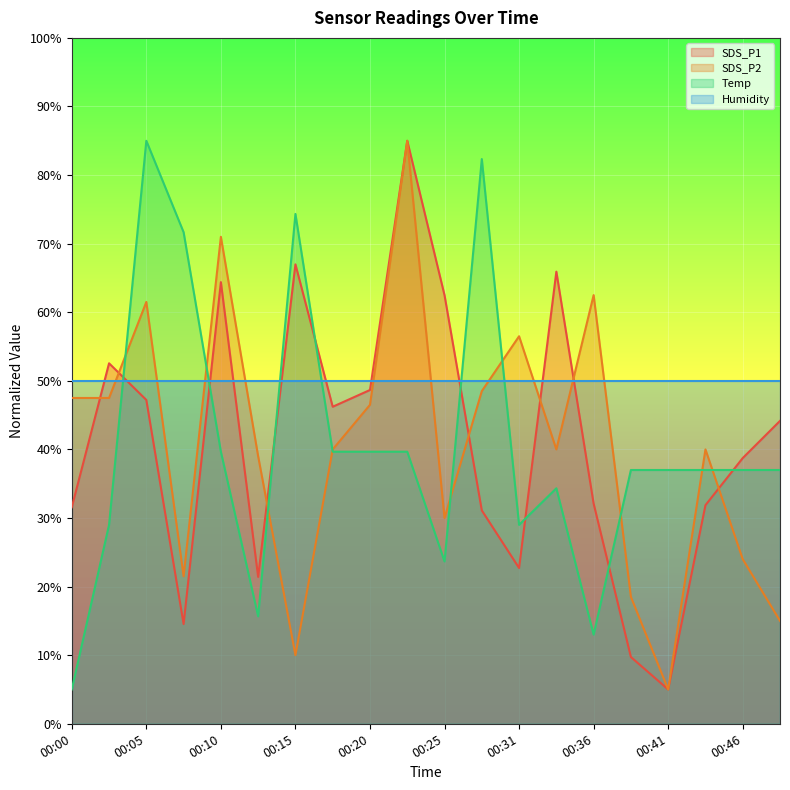

Between 00:18 and 00:48, which series saw the biggest shift?

SDS_P2